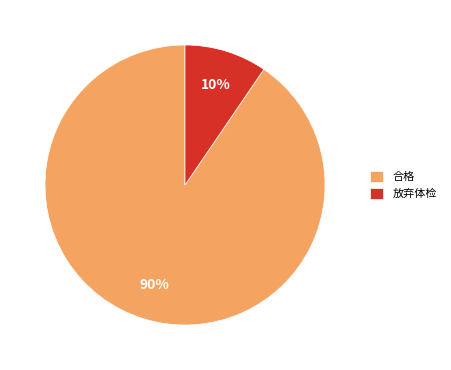

To the nearest percent, what is the combined percentage of 合格 and 放弃体检?

100%